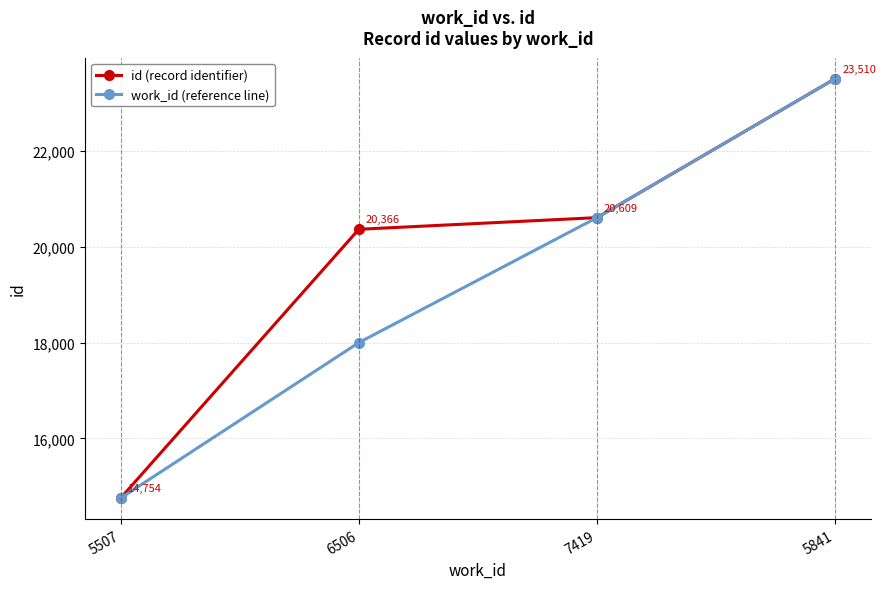

What is the label of the 2nd point from the left?

6506